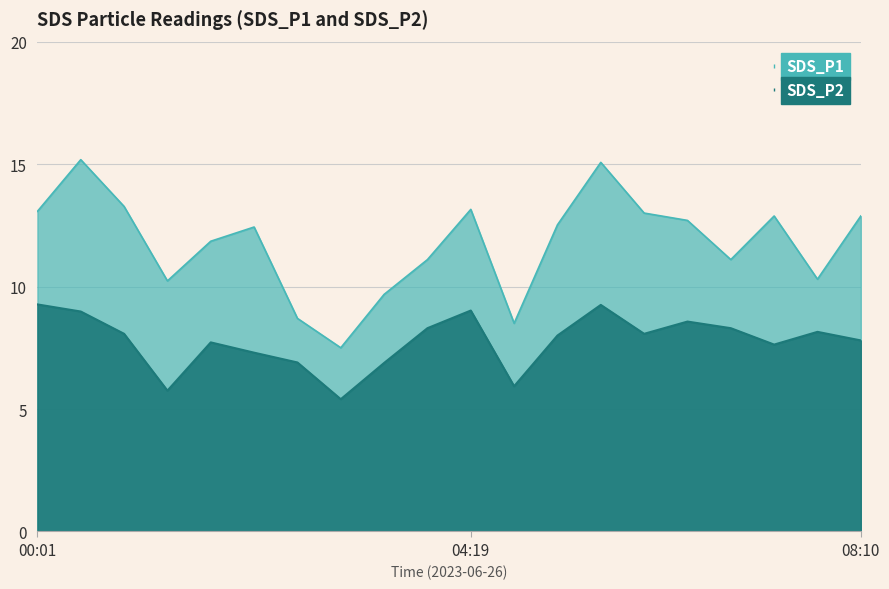

What are all the series names shown in the legend?

SDS_P1, SDS_P2